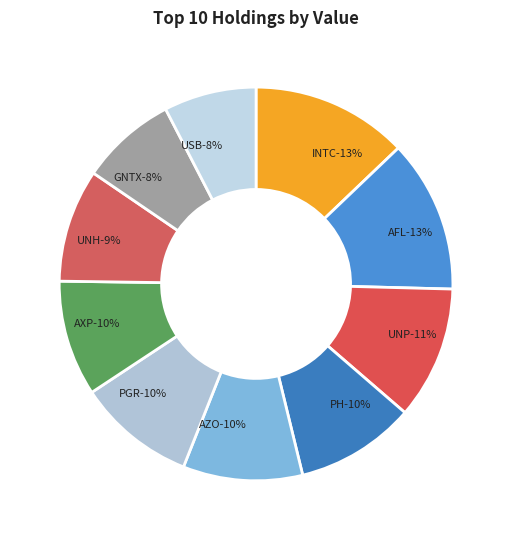

Is the sum of AXP and UNP greater than half?

No